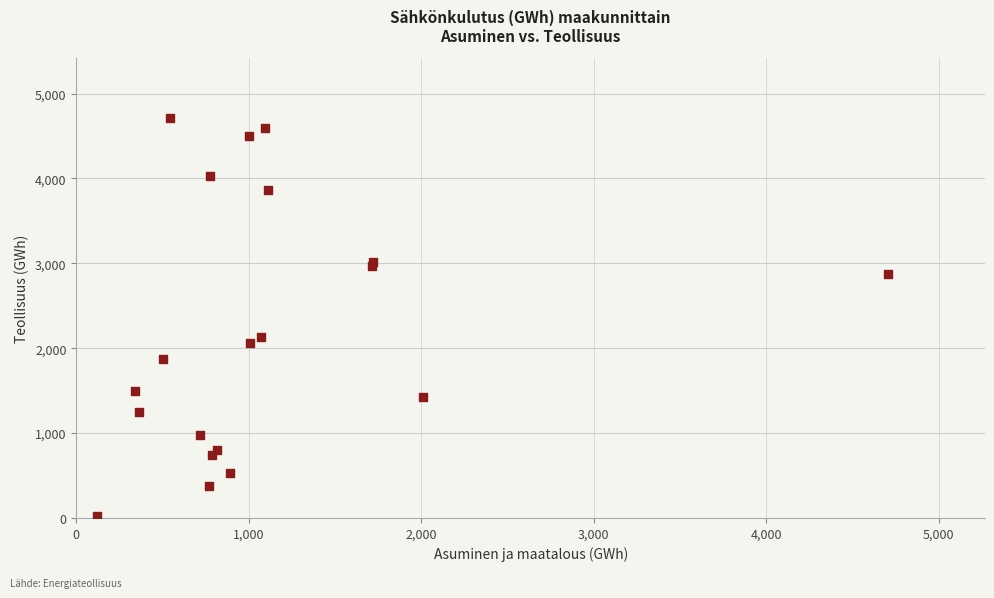

What Y value in the scatter plot is closest to 2372?

2132